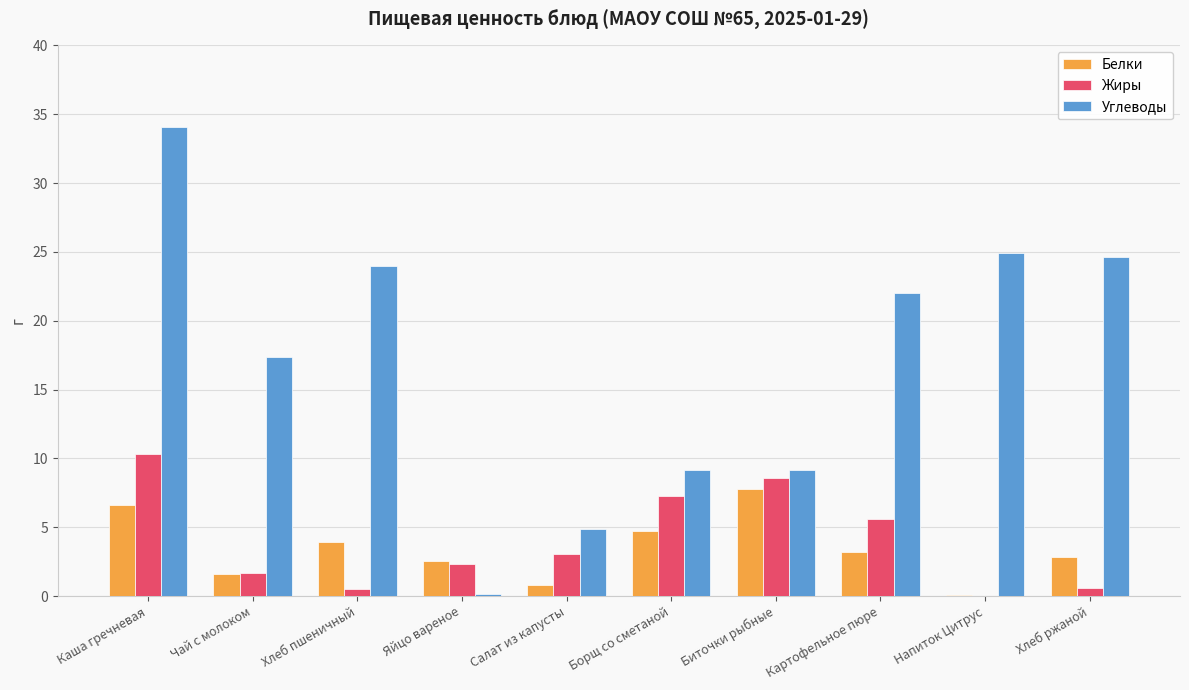

What is the sum of all Белки values?

34.2